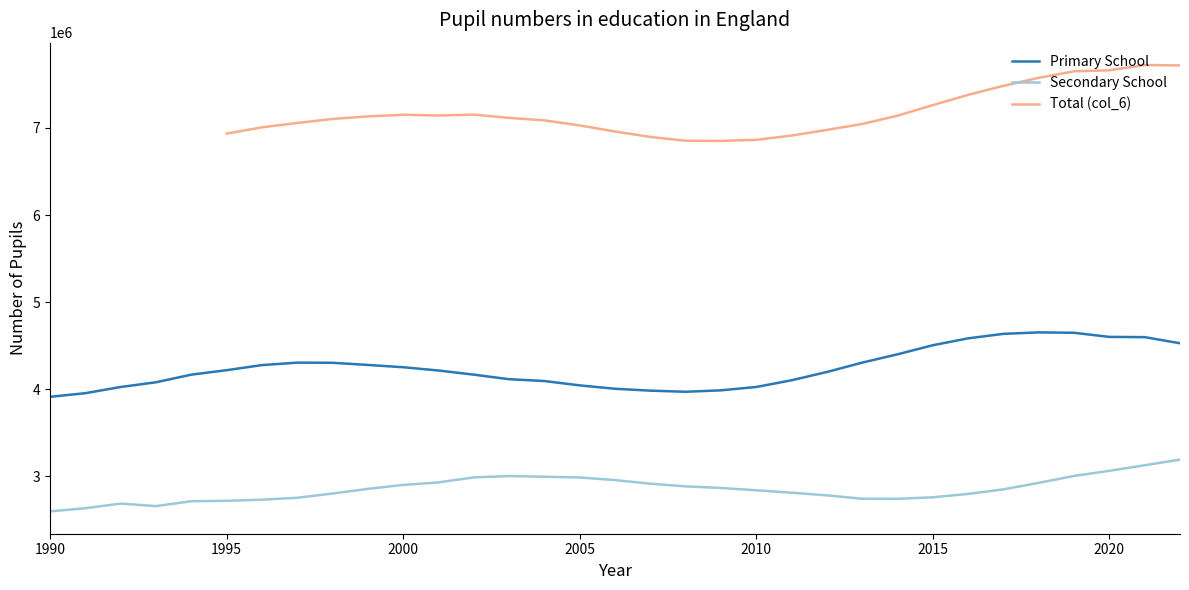

List the labels in order of Primary School value, largest first.

2018, 2019, 2017, 2020, 2021, 2016, 2022, 2015, 2014, 2013, 1997, 1998, 1999, 1996, 2000, 1995, 2001, 2012, 2002, 1994, 2003, 2011, 2004, 1993, 2005, 2010, 1992, 2006, 2009, 2007, 2008, 1991, 1990